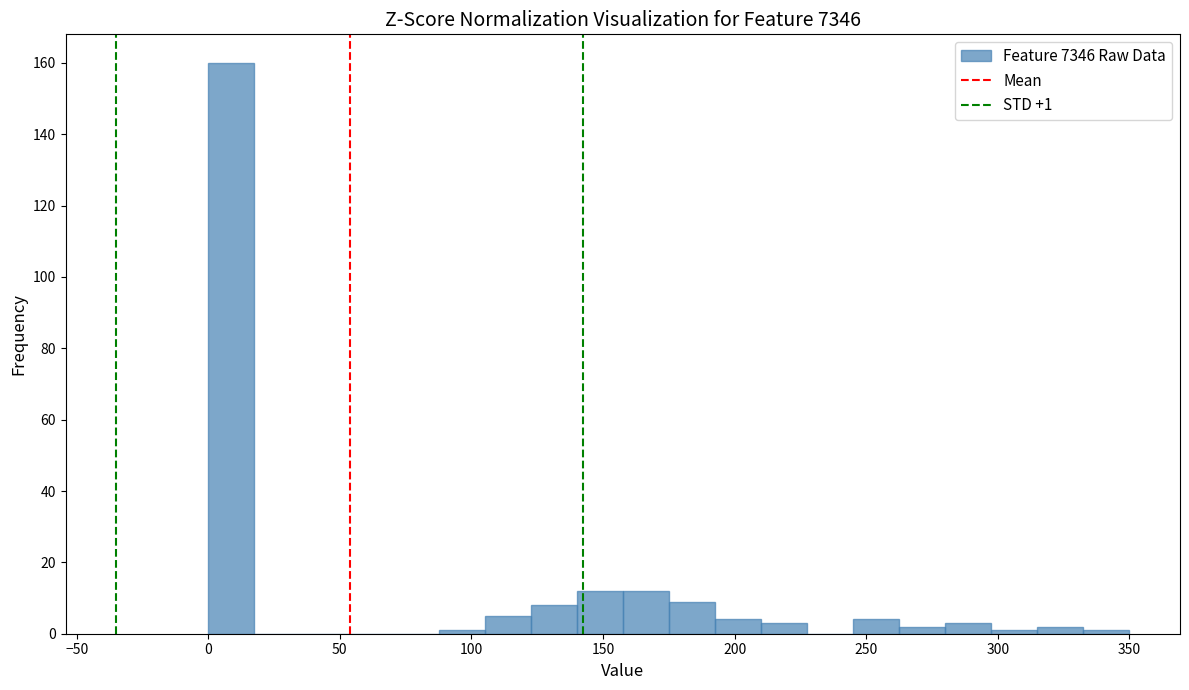

Around what value on the x-axis is the tallest bar? Give the approximate position of its centre, as read against the axis.

10